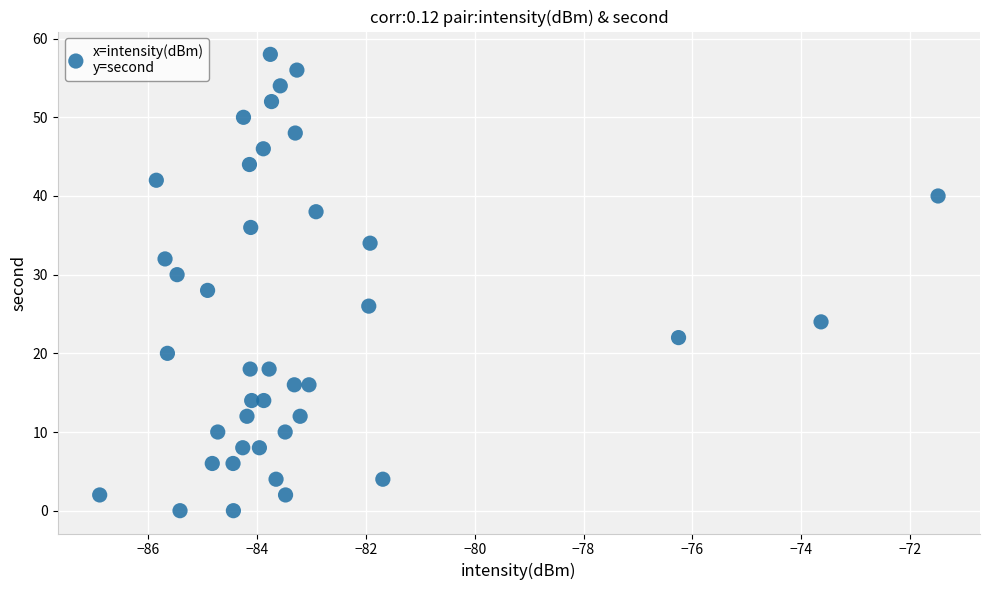

What is the range of Y values (max minus min)?

58